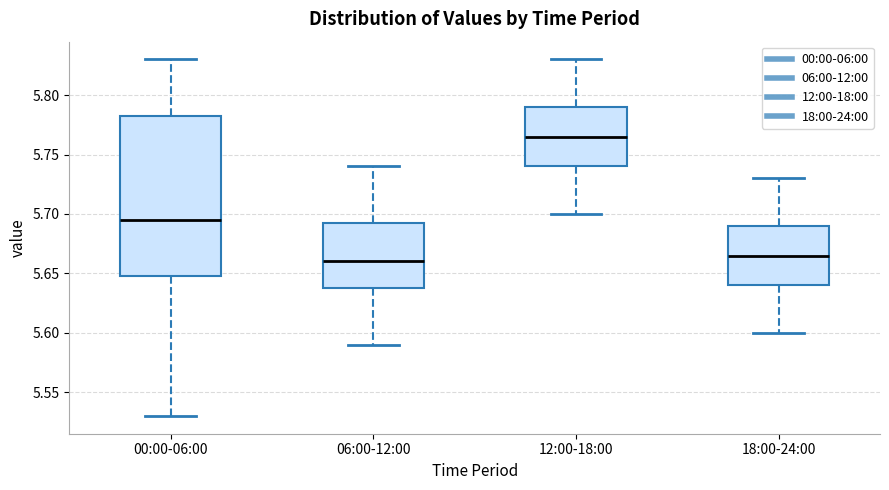

Reading left to right, read every box against the y-axis: the position of its median line, the range the box covers, and the ends of its whiskers. The values are not printed on the chart, so give them approximately, as read against the axis.

00:00-06:00: median 5.695, box 5.650 to 5.785, whiskers 5.530 to 5.830
06:00-12:00: median 5.660, box 5.640 to 5.695, whiskers 5.590 to 5.740
12:00-18:00: median 5.765, box 5.740 to 5.790, whiskers 5.700 to 5.830
18:00-24:00: median 5.665, box 5.640 to 5.690, whiskers 5.600 to 5.730